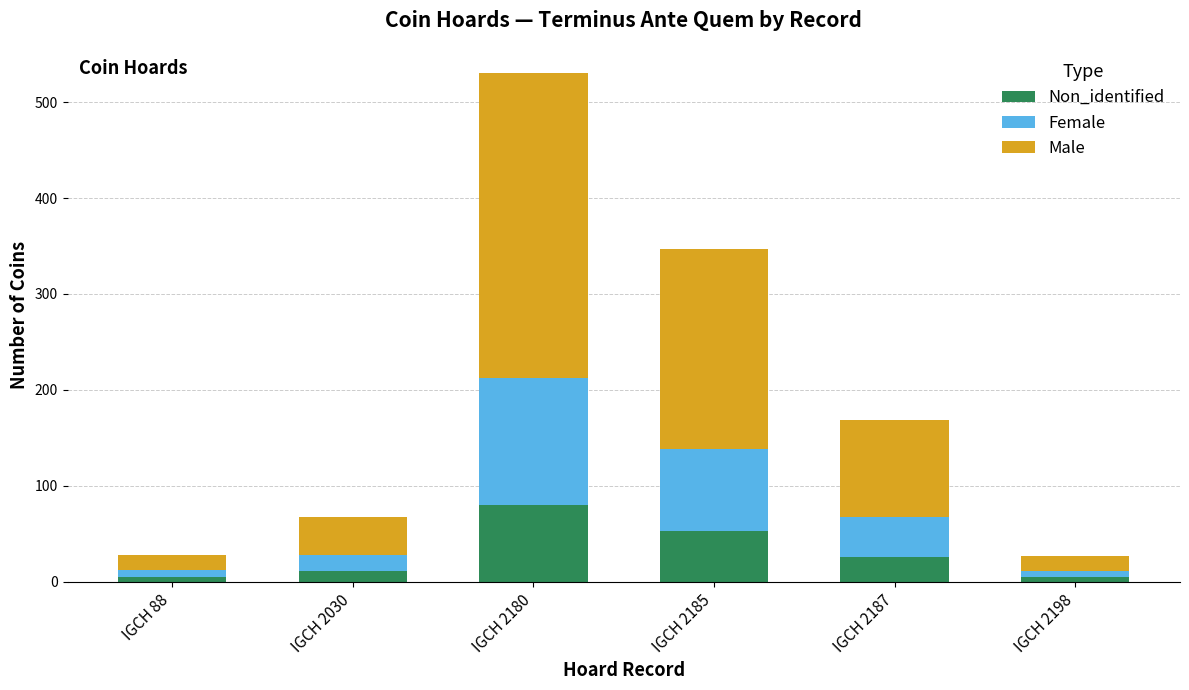

What is the highest value of the Non_identified series?

80